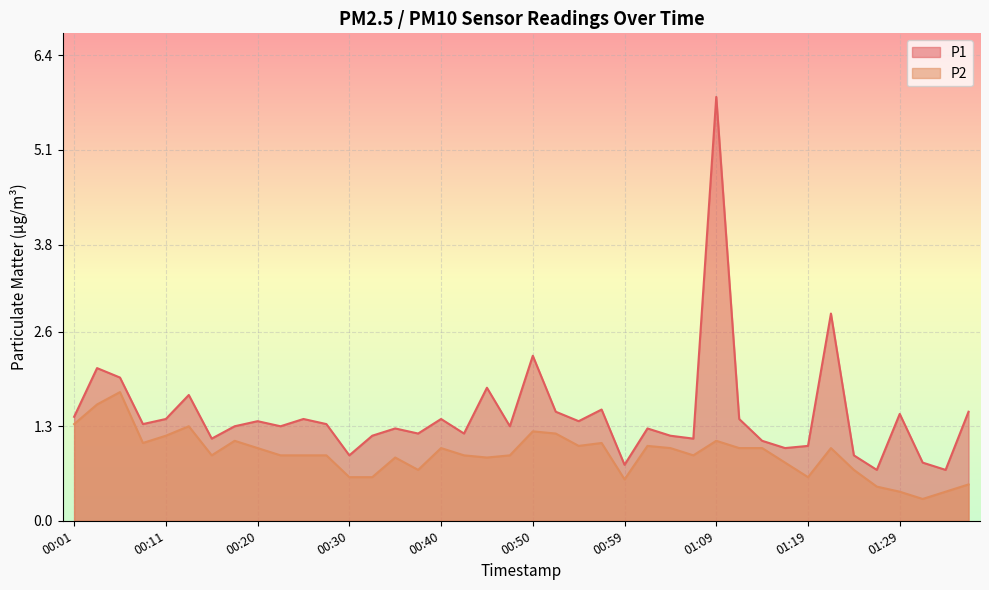

List the series in order of their overall mean, highest first.

P1, P2